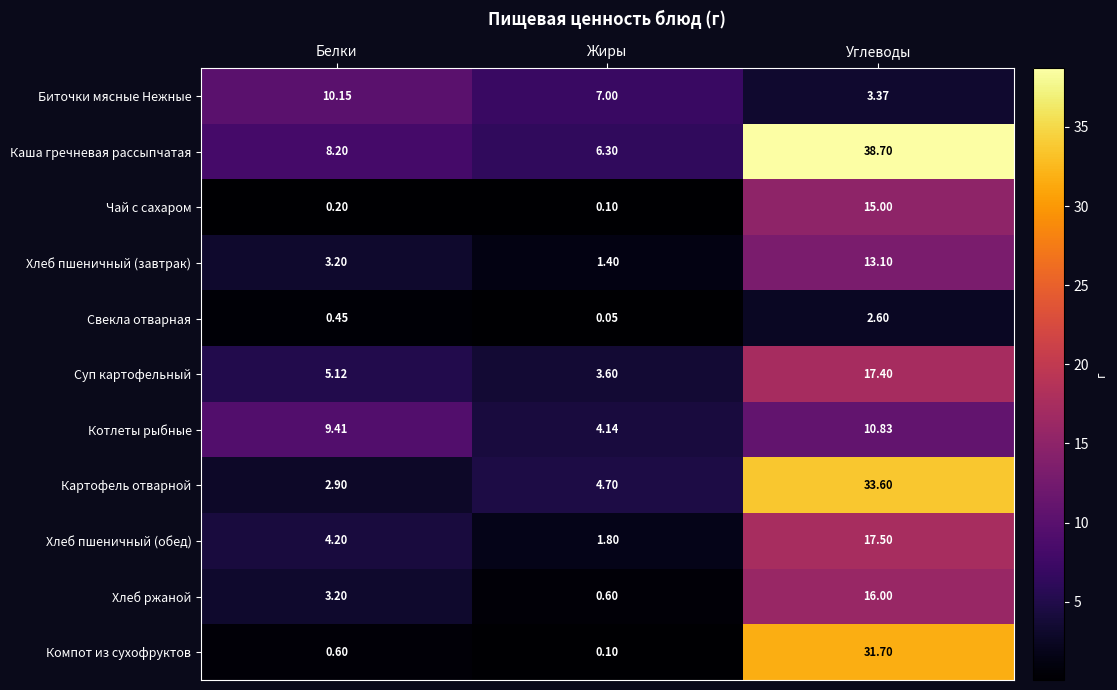

Is the value of Компот из сухофруктов at Углеводы greater than the value of Котлеты рыбные at Углеводы?

Yes